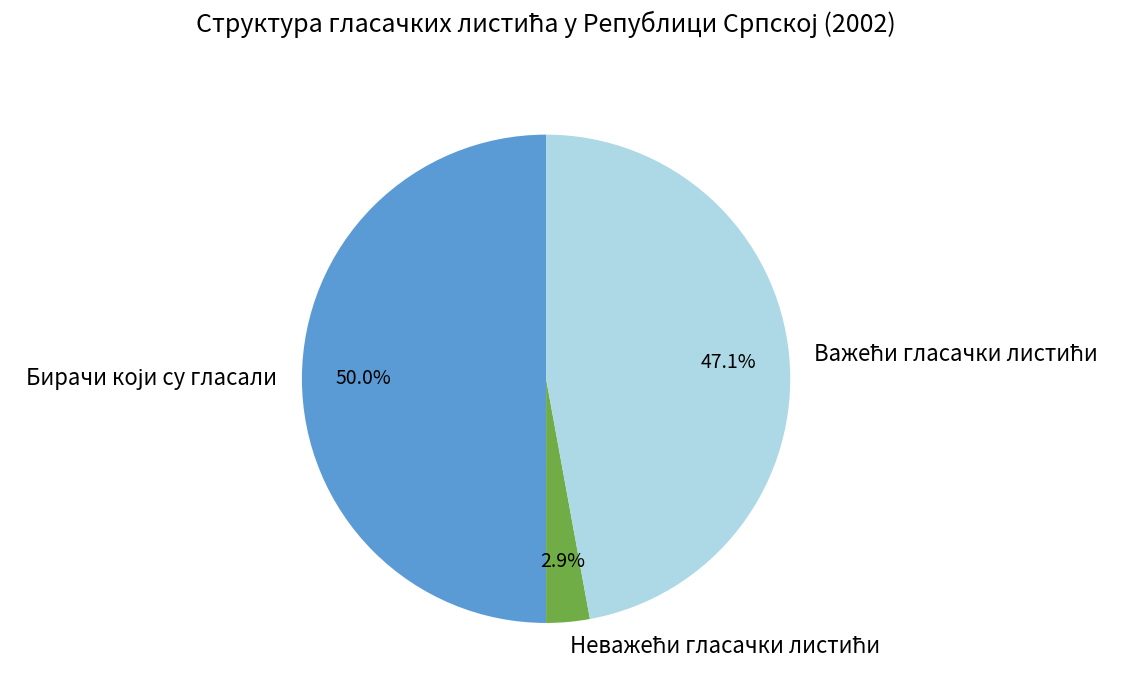

To the nearest percent, what portion does Бирачи који су гласали represent?

50%